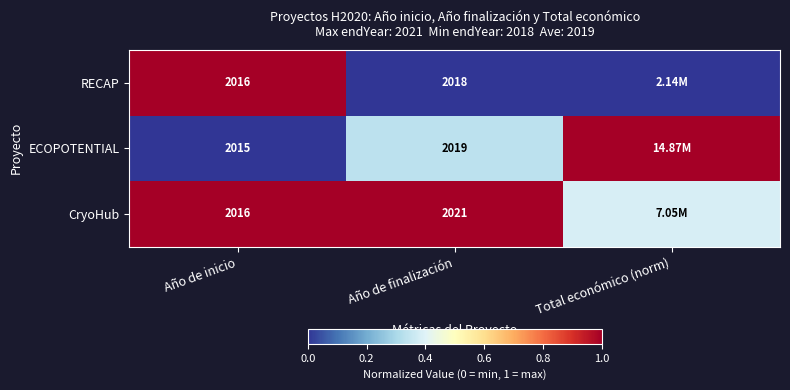

Which series changed the most between Año de inicio and Año de finalización?

CryoHub